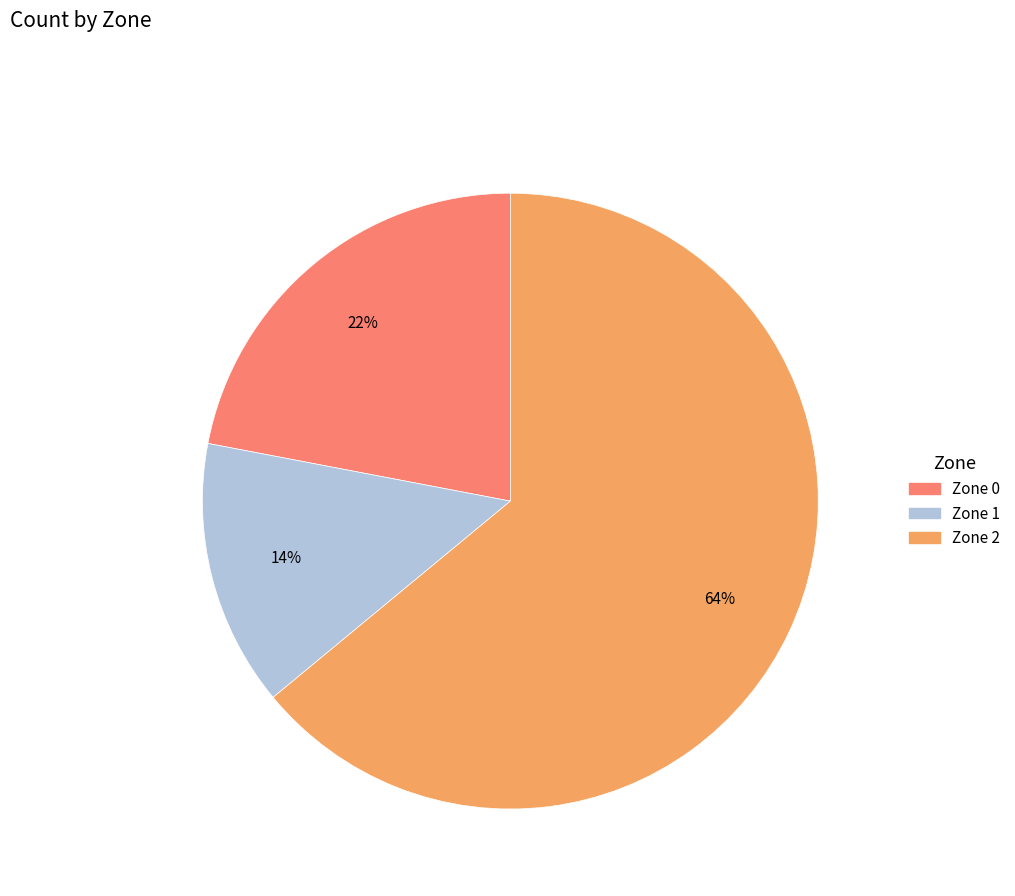

True or false: Zone 2 accounts for 50% of the total.

False